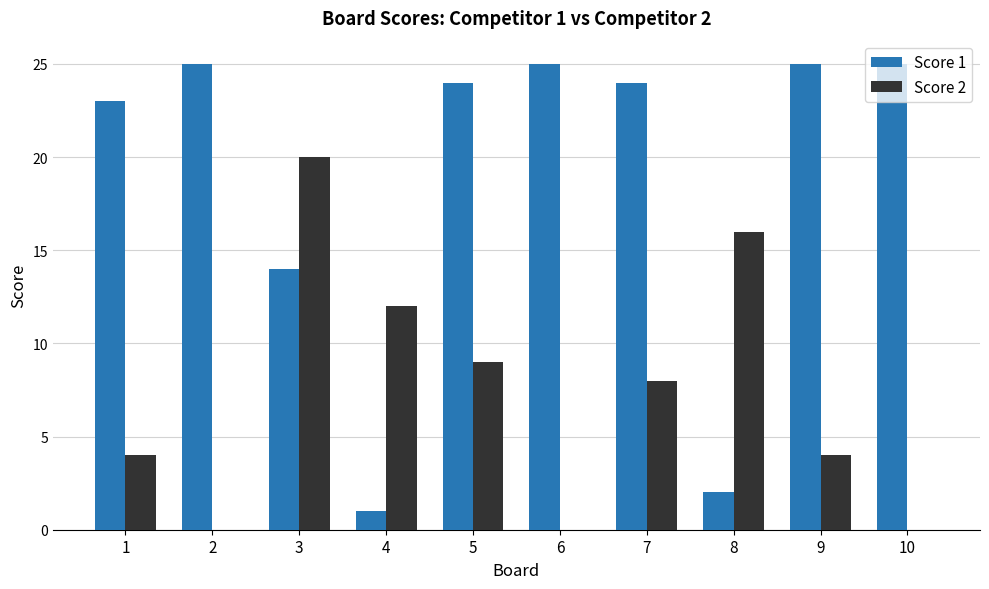

Between 5 and 8, which series saw the biggest shift?

Score 1